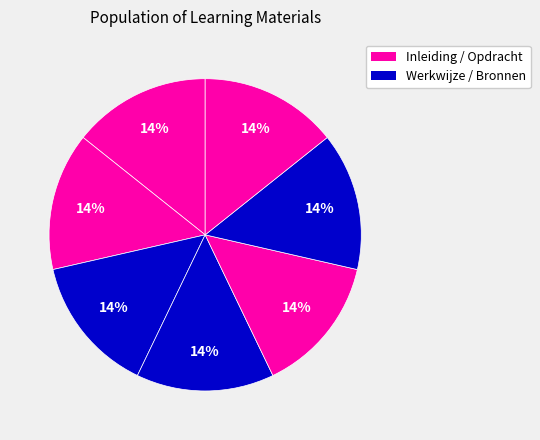

How many slices are in this pie chart?

7